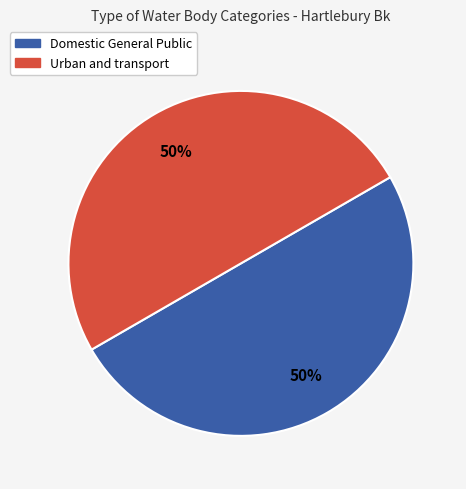

What is the ratio of the value at Urban and transport to the value at Domestic General Public?

1.0